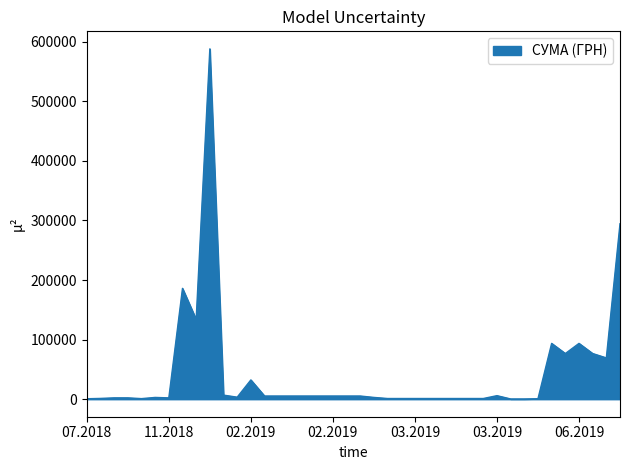

What is the difference between the maximum and minimum values?

587451.5